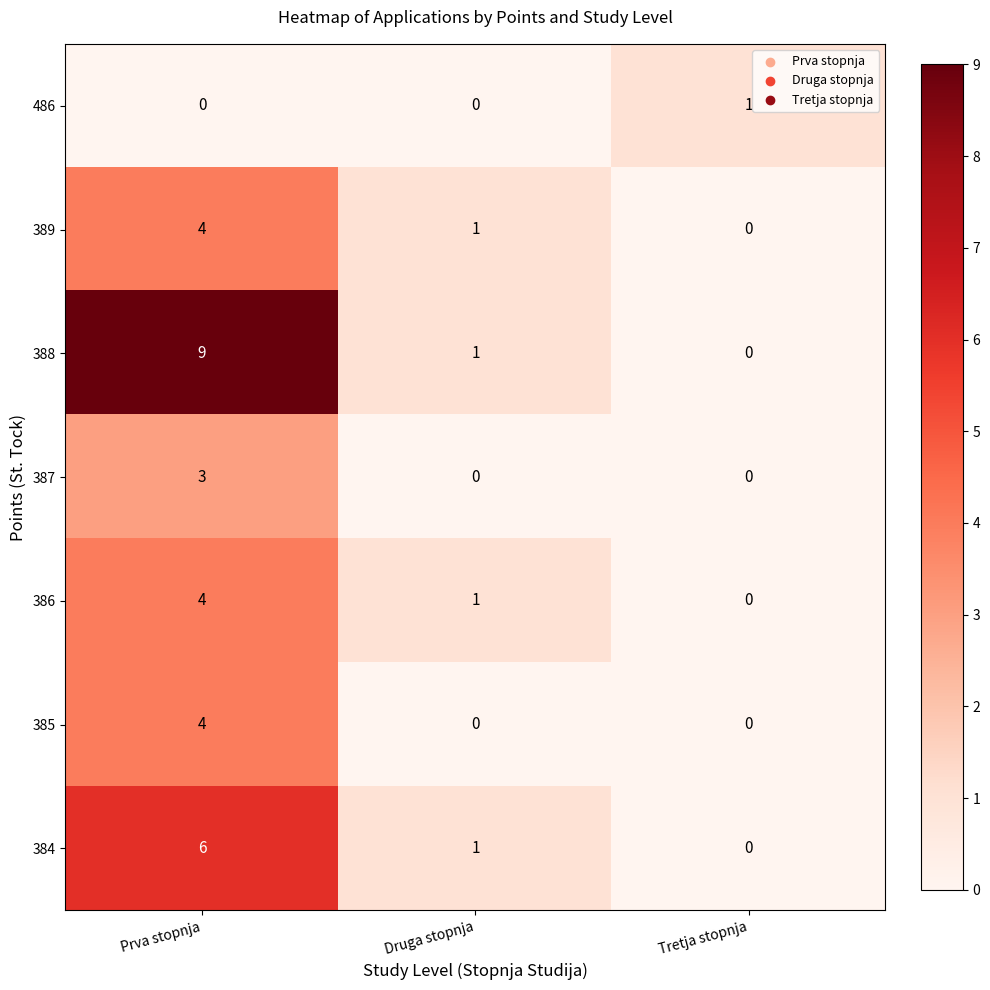

How many values in the 387 series exceed 0?

1